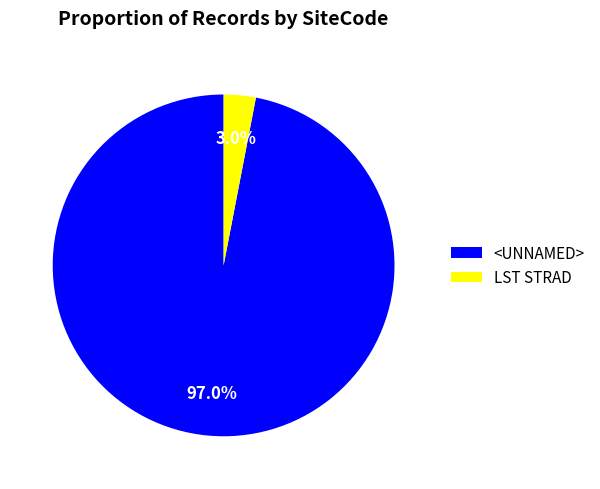

Rank the categories by value from lowest to highest.

LST STRAD, <UNNAMED>